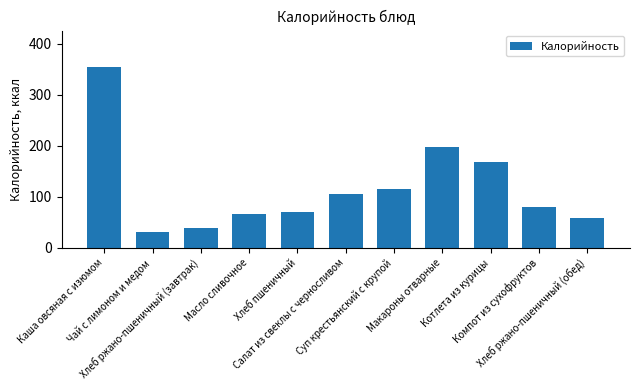

Reading left to right, list all the values displayed in this chart.

Каша овсяная с изюмом=354.8	Чай с лимоном и медом=32.0	Хлеб ржано-пшеничный (завтрак)=39.1	Масло сливочное=66.1	Хлеб пшеничный=70.3	Салат из свеклы с черносливом=106.2	Суп крестьянский с крупой=115.6	Макароны отварные=196.8	Котлета из курицы=168.6	Компот из сухофруктов=81.0	Хлеб ржано-пшеничный (обед)=58.7